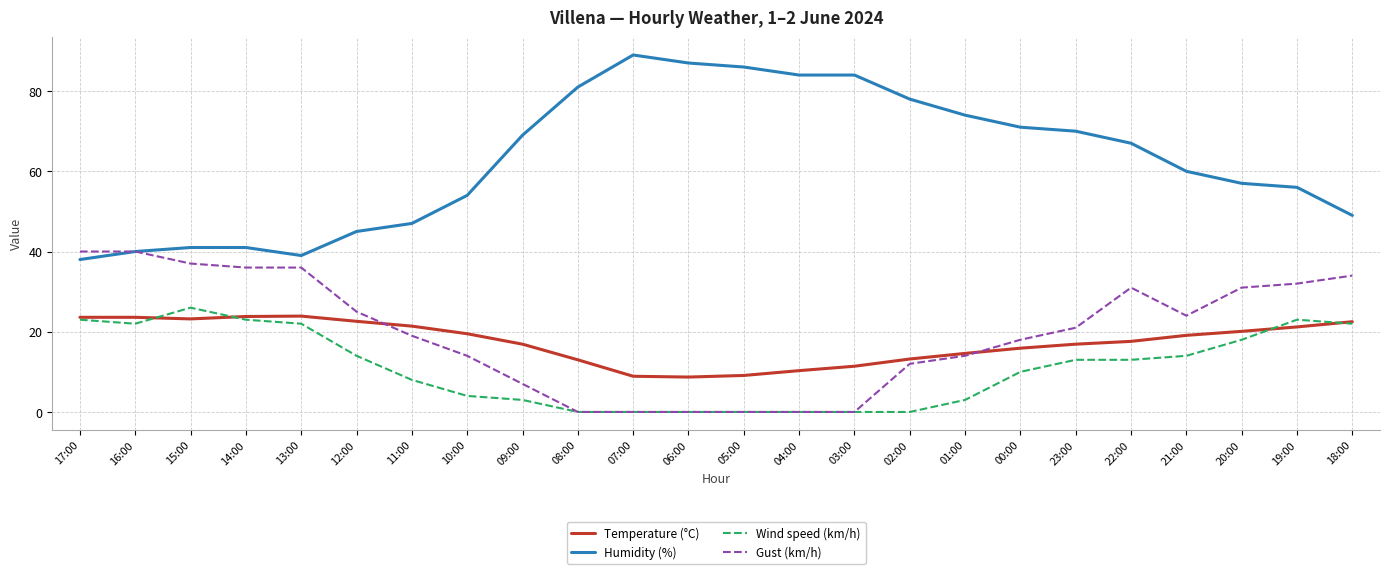

Which series has the largest range (max minus min)?

Humidity (%)